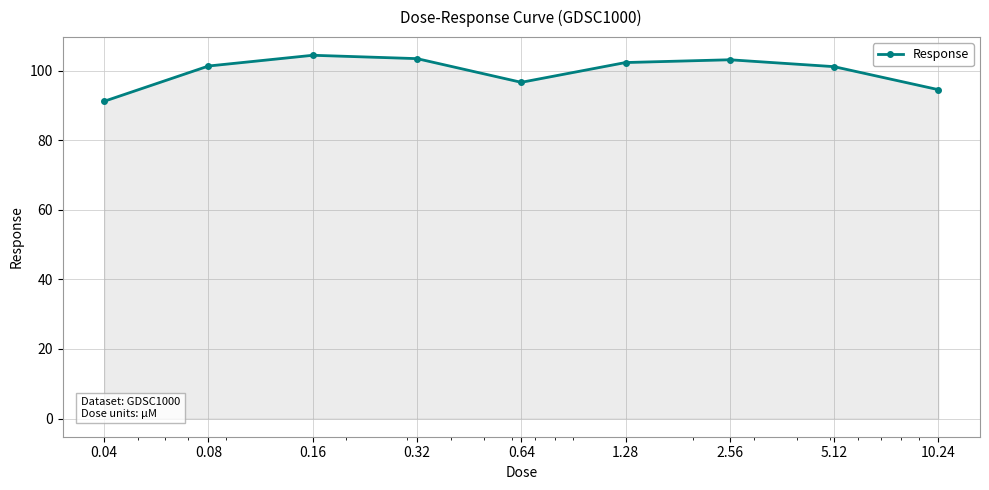

True or false: the data has more than 0 interior local peaks.

True